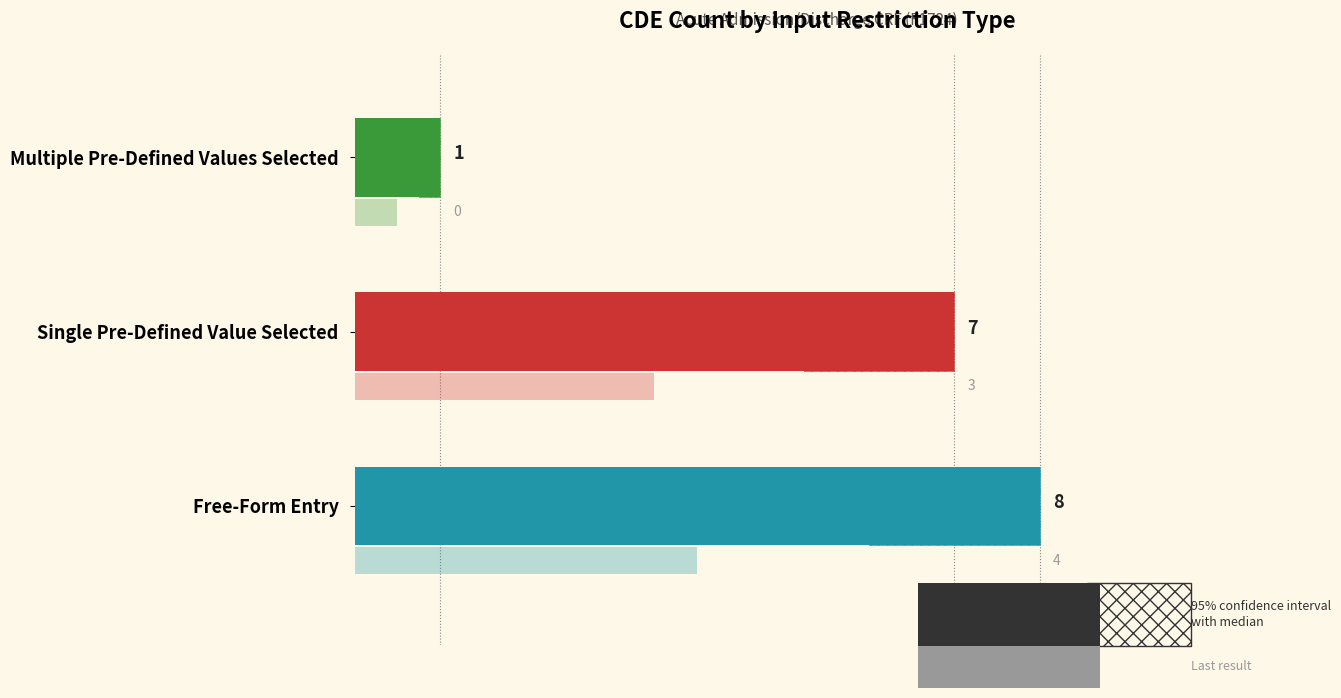

At which category does the chart reach its minimum across all series?

Multiple Pre-Defined Values Selected